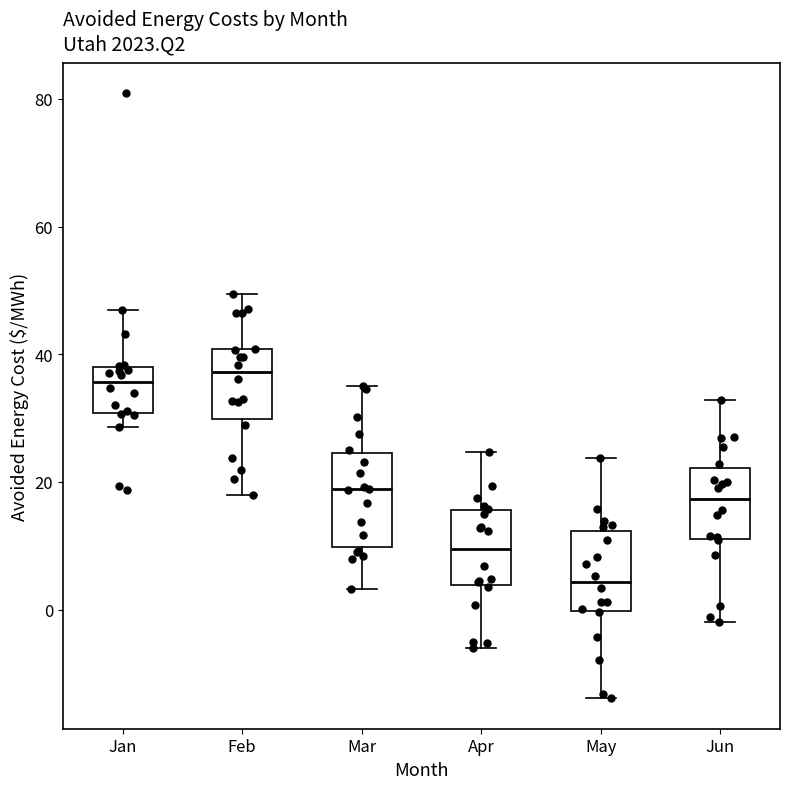

Which box is the tallest, from its lower edge to its upper edge?

Mar